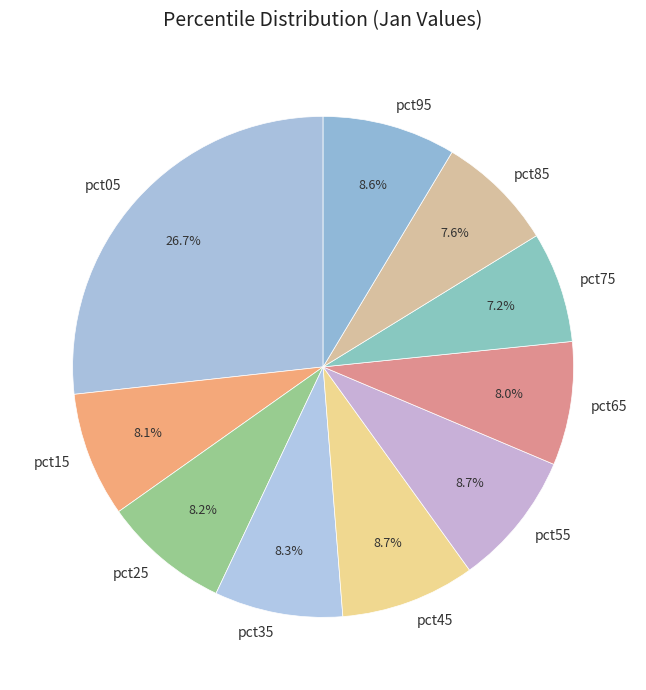

How many segments does this pie chart have?

10